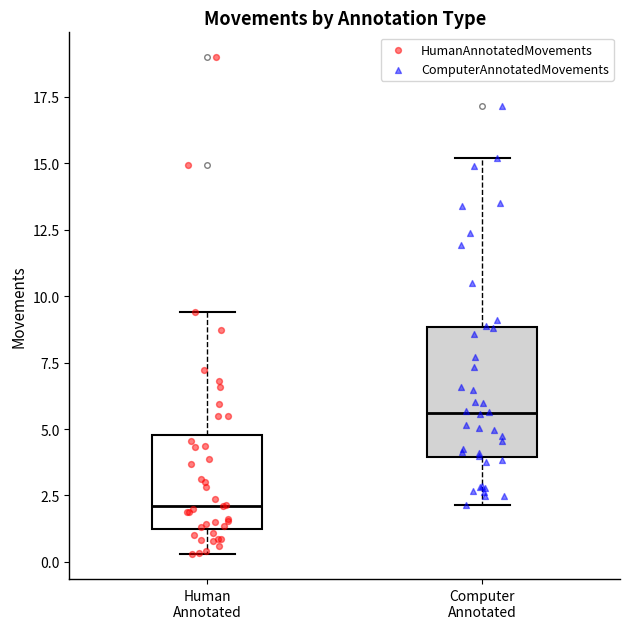

Where does the upper whisker of the box for Human Annotated end on the y-axis? The values are not printed on the chart, so give them approximately, as read against the axis.

9.5